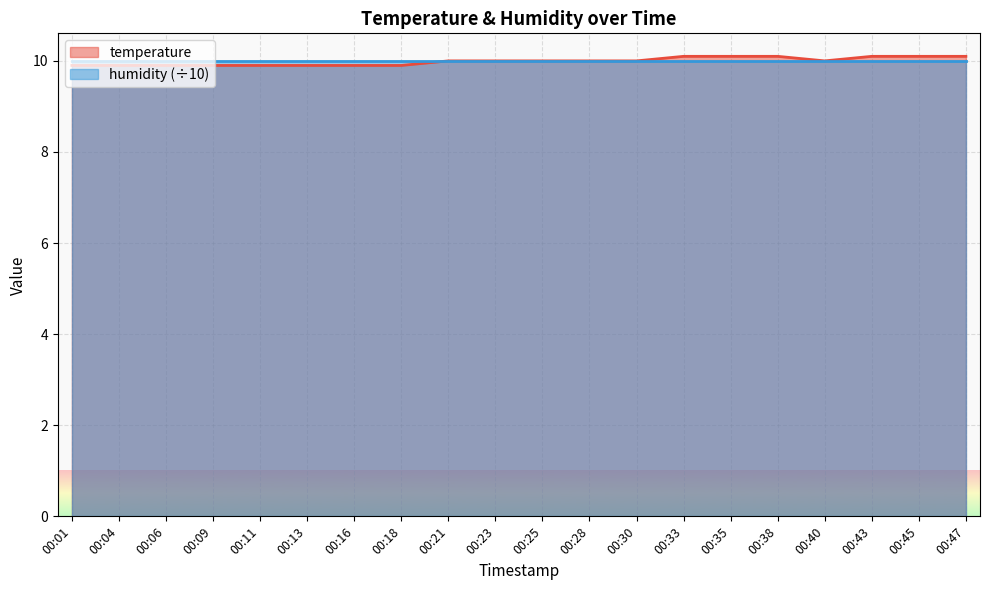

Which label corresponds to the smallest value in the chart?

00:01